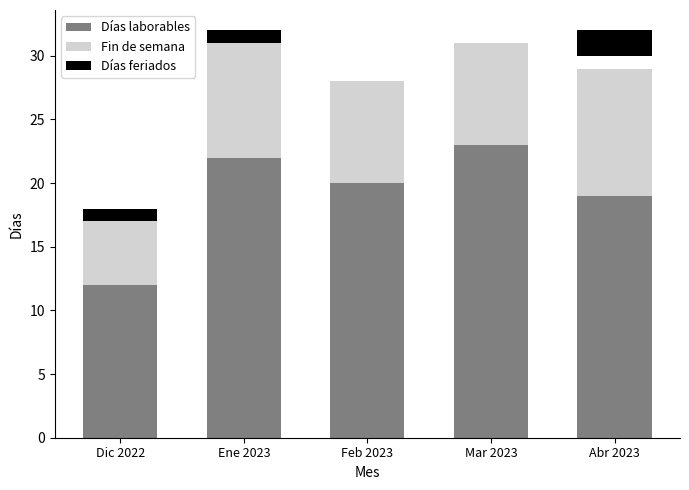

What are all the series names shown in the legend?

Días laborables, Fin de semana, Días feriados